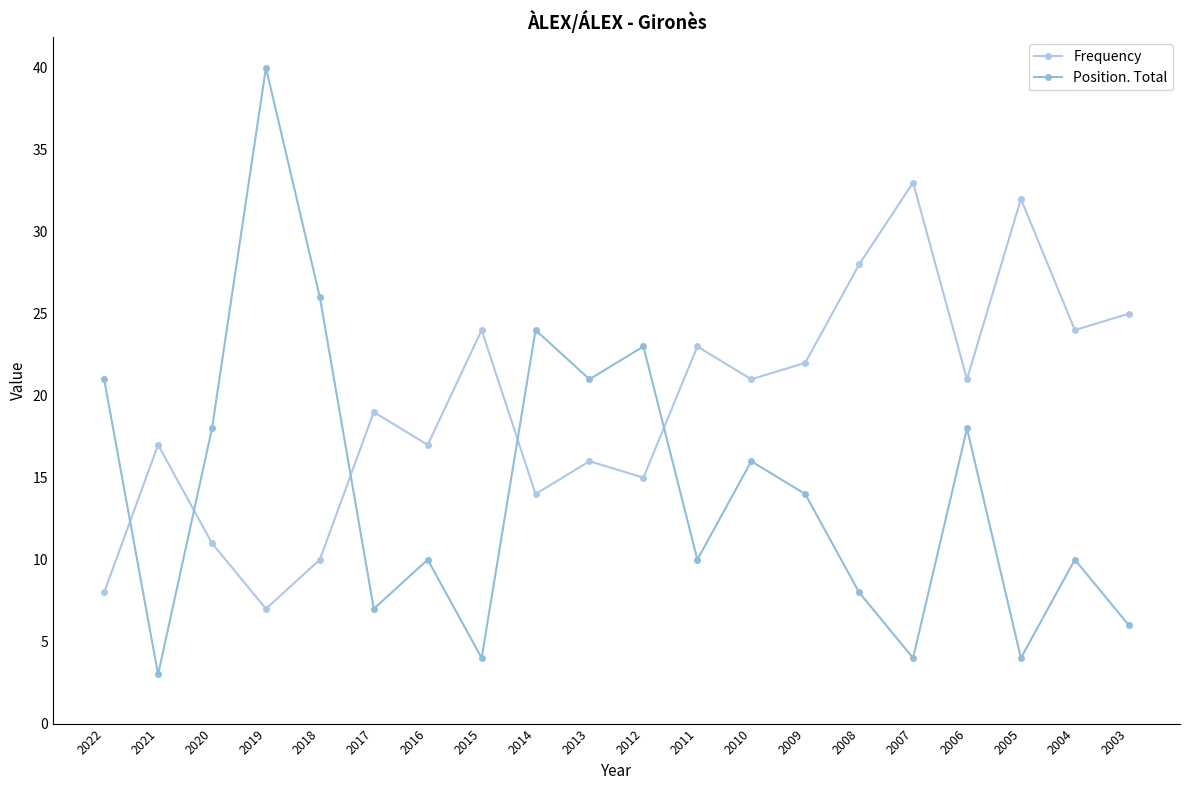

Does the chart display data point markers on the line(s)?

Yes